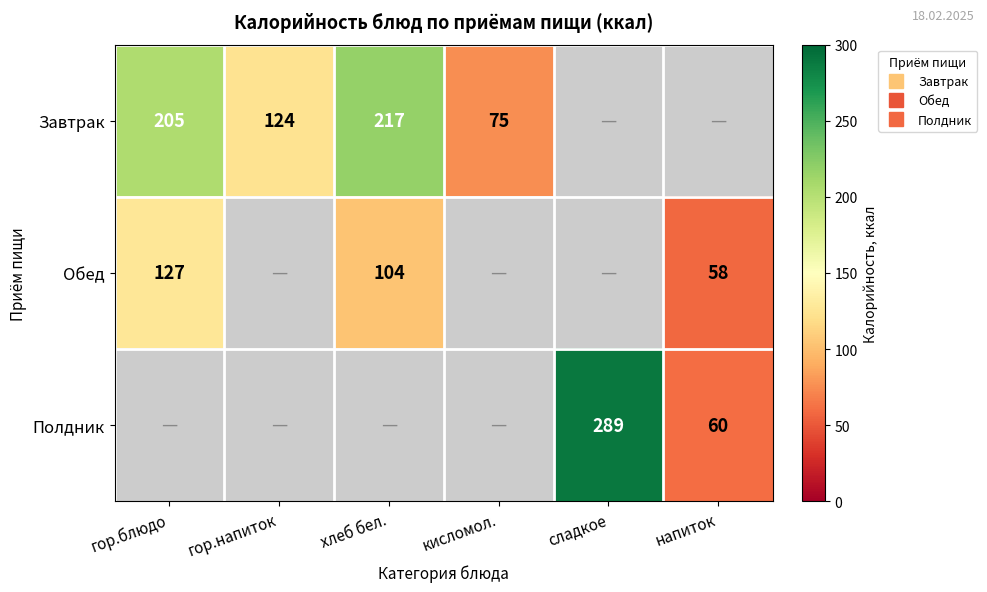

How many categories are shown in the chart?

6